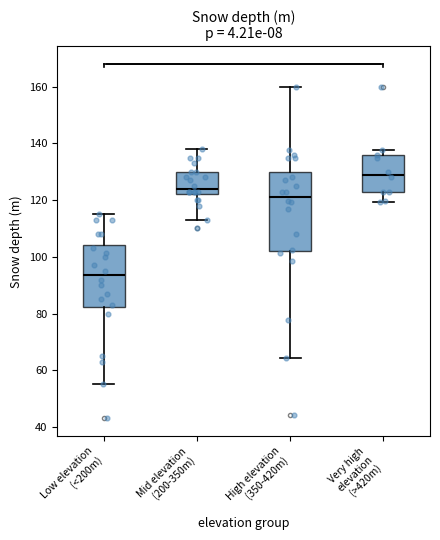

Which box's median line is the highest?

Very high elevation (>420m)